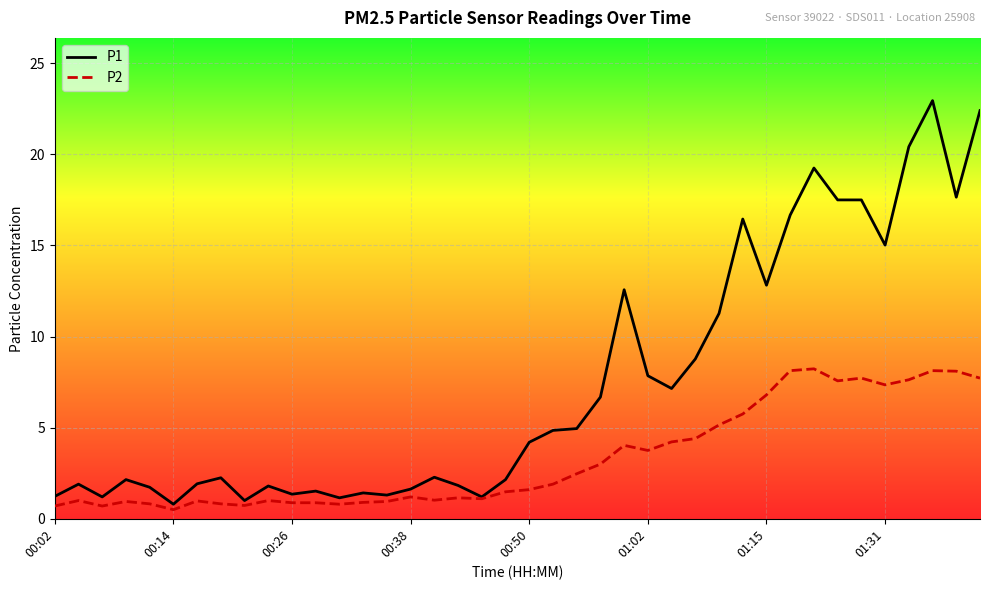

True or false: P1 has more than 1 interior local peaks.

True